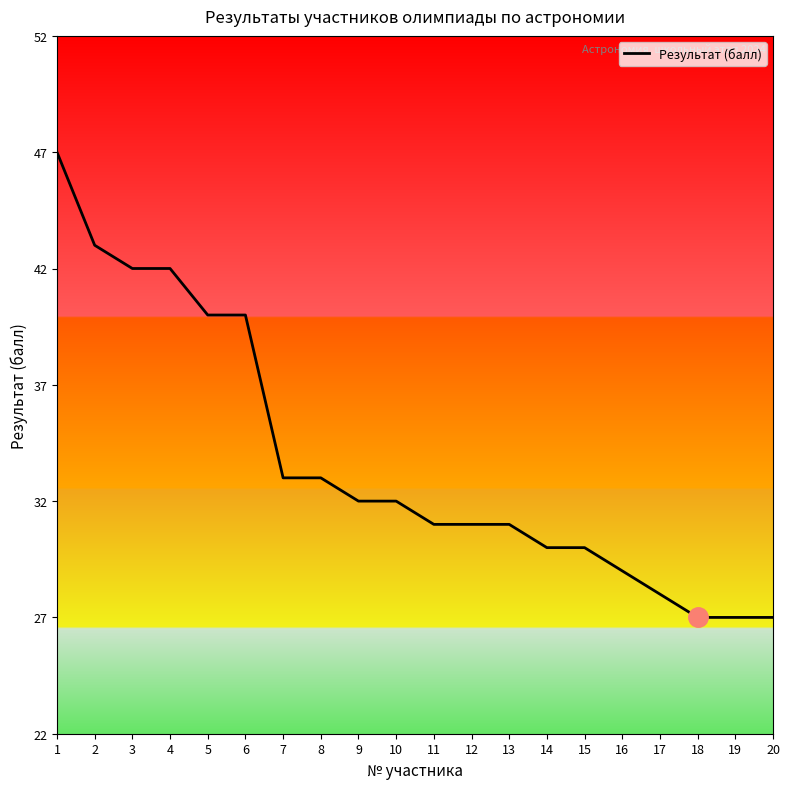

Between 8 and 13, which is larger?

8